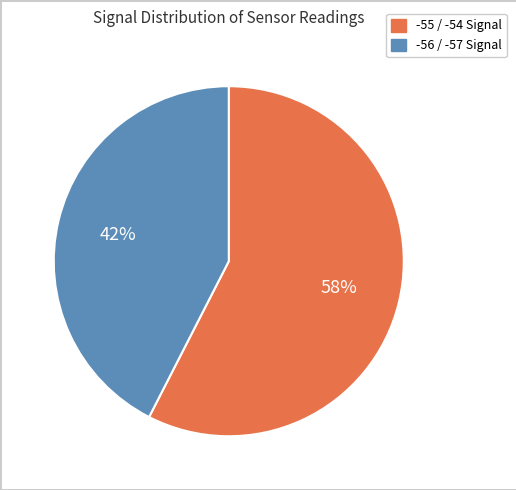

To the nearest percent, what is the average slice percentage?

50%